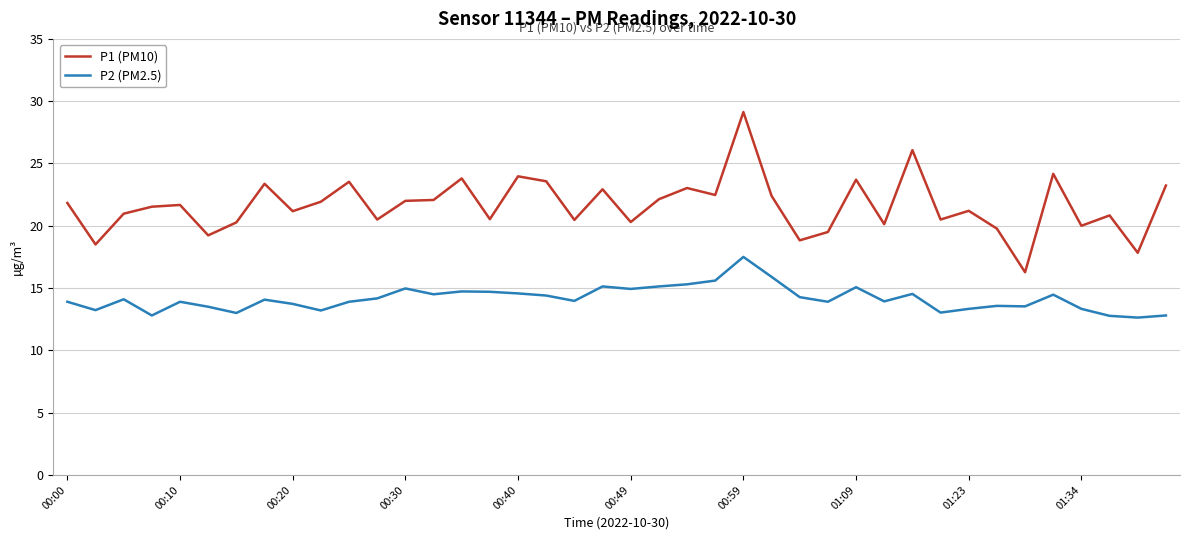

Count the number of categories in the chart.

40